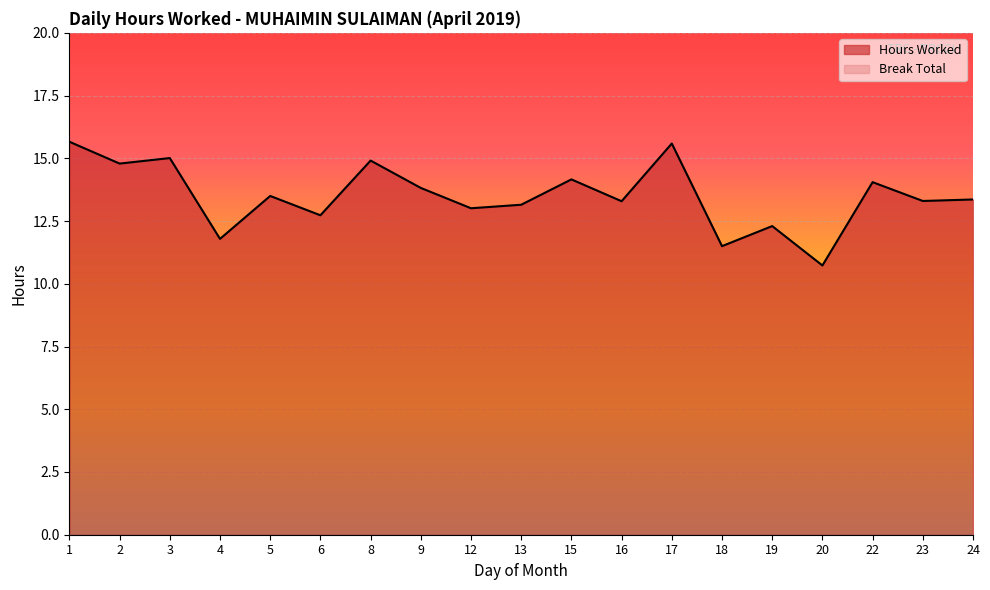

Count the number of categories in the chart.

19